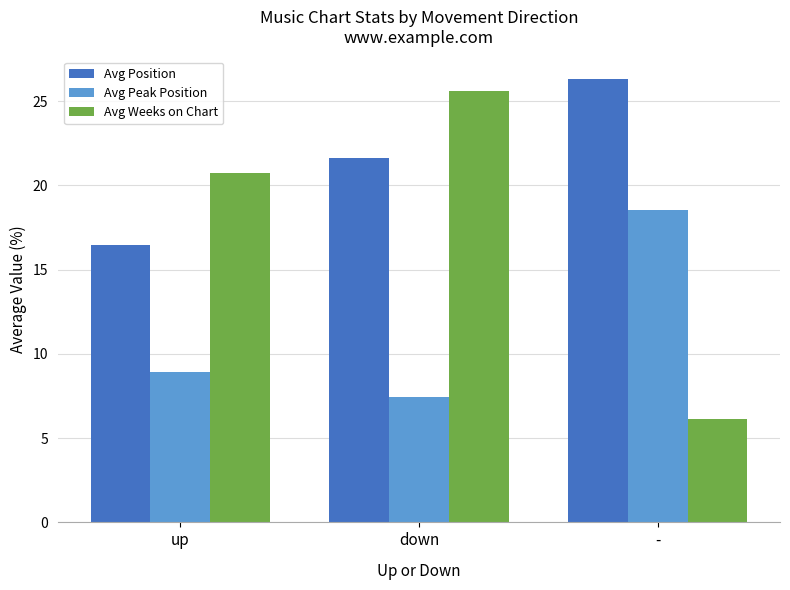

Rank the series by their maximum value, from lowest to highest.

Avg Peak Position, Avg Weeks on Chart, Avg Position